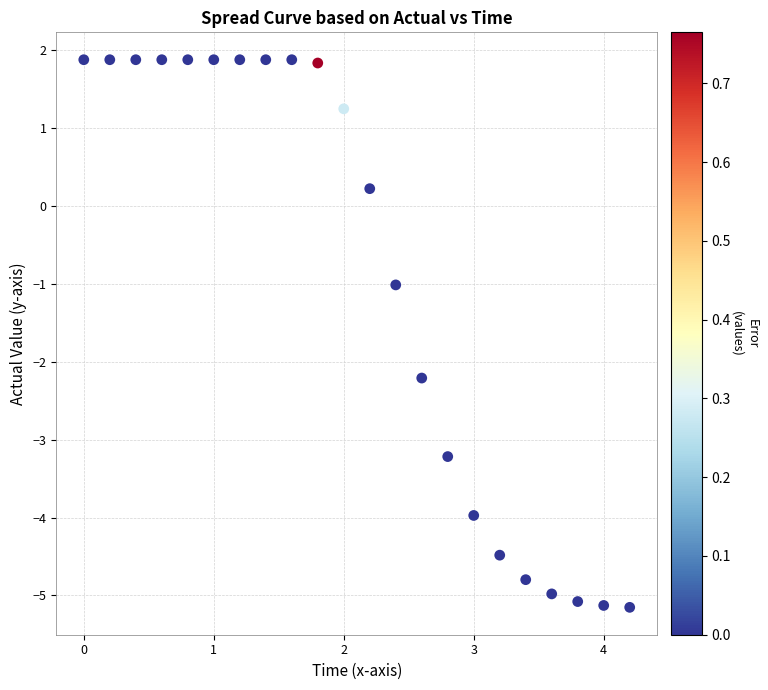

What is the range of X values (max minus min)?

4.2